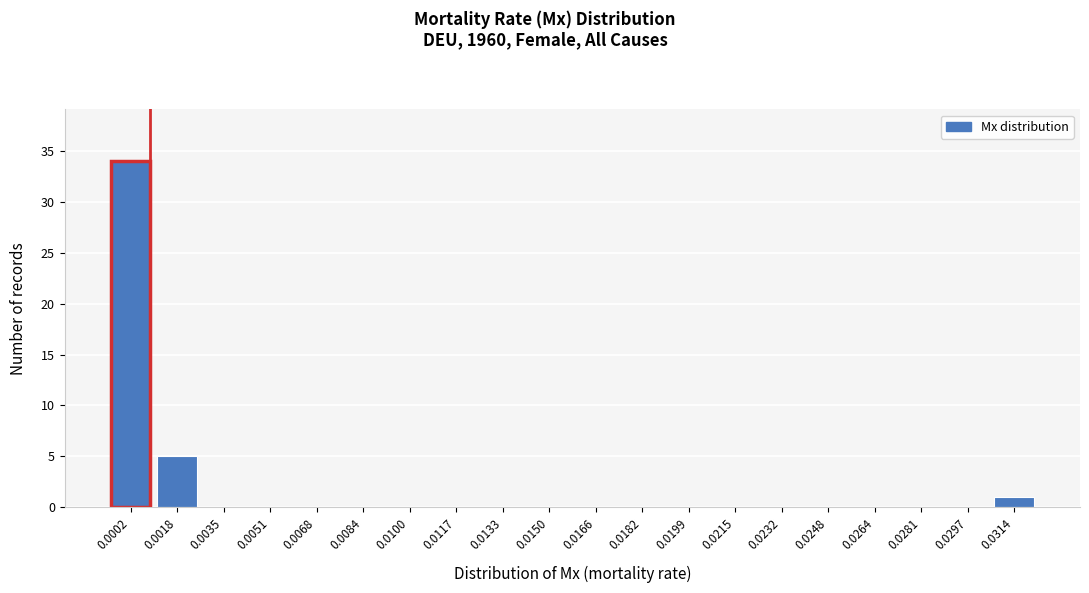

Reading right to left, list all the values displayed in this chart.

0.0314=1	0.0297=0	0.0281=0	0.0264=0	0.0248=0	0.0232=0	0.0215=0	0.0199=0	0.0182=0	0.0166=0	0.0150=0	0.0133=0	0.0117=0	0.0100=0	0.0084=0	0.0068=0	0.0051=0	0.0035=0	0.0018=5	0.0002=34